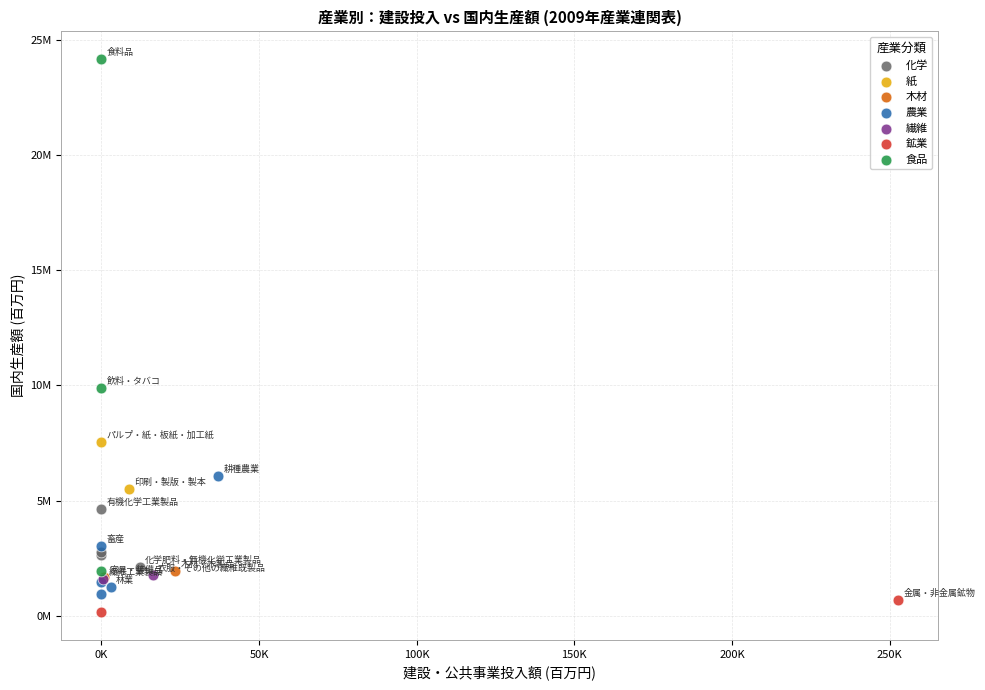

What are all the series names shown in the legend?

木材, 化学, 食品, 紙, 鉱業, 繊維, 農業